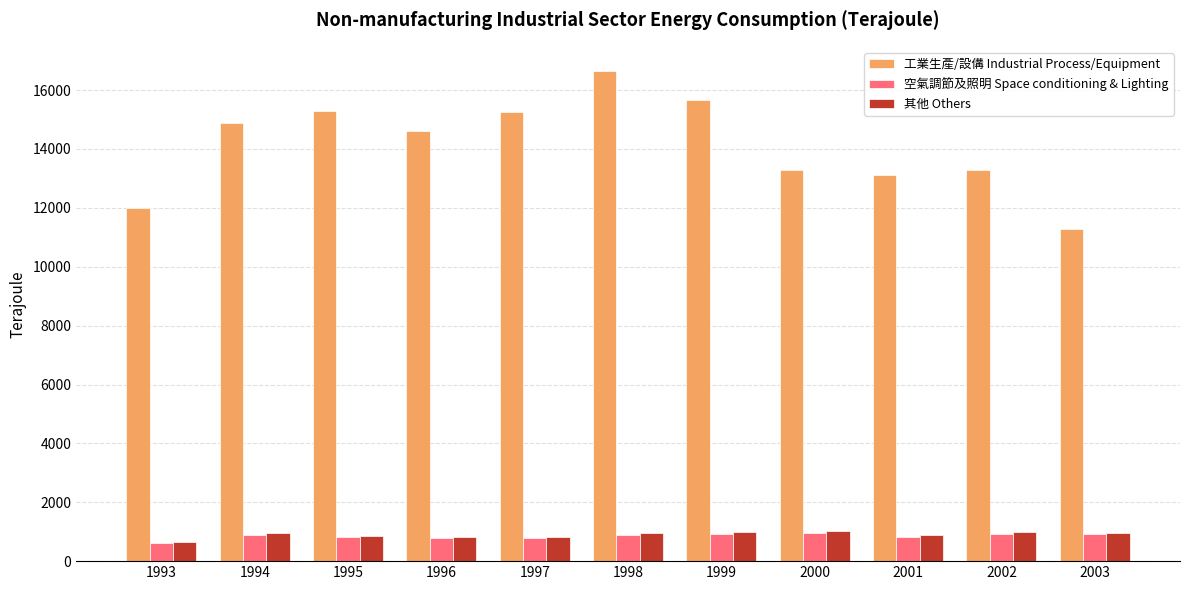

Which series changed the most between 1993 and 1997?

工業生產/設傋 Industrial Process/Equipment